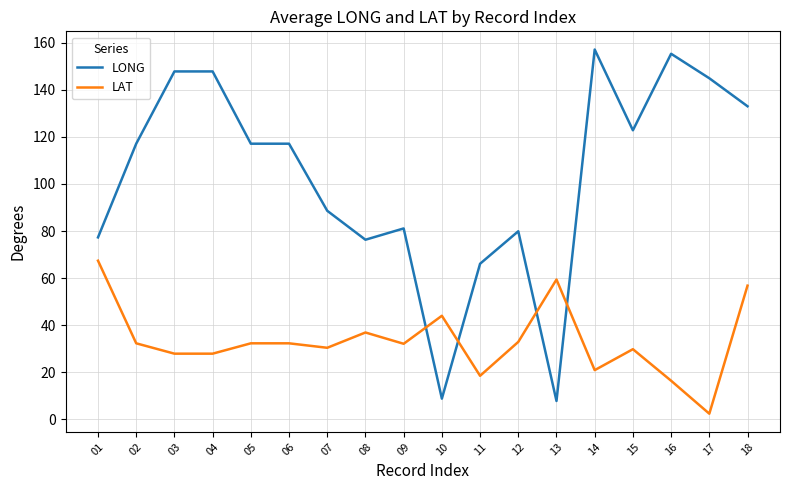

At which category is the sum across all series the highest?

18